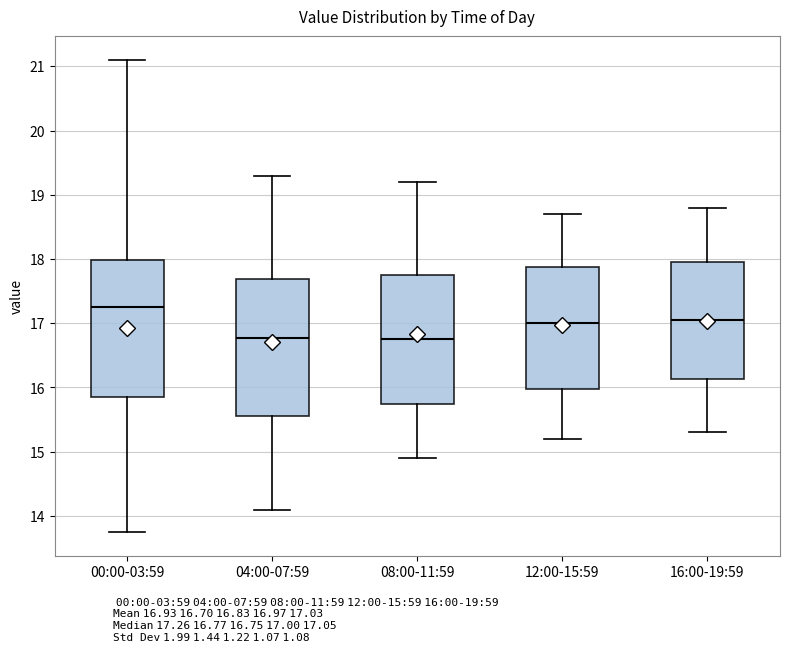

Reading left to right, read every box against the y-axis: the position of its median line, the range the box covers, and the ends of its whiskers. The values are not printed on the chart, so give them approximately, as read against the axis.

00:00-03:59: median 17.3, box 15.9 to 18.0, whiskers 13.8 to 21.1
04:00-07:59: median 16.8, box 15.6 to 17.7, whiskers 14.1 to 19.3
08:00-11:59: median 16.8, box 15.8 to 17.8, whiskers 14.9 to 19.2
12:00-15:59: median 17.0, box 16.0 to 17.9, whiskers 15.2 to 18.7
16:00-19:59: median 17.1, box 16.1 to 18.0, whiskers 15.3 to 18.8